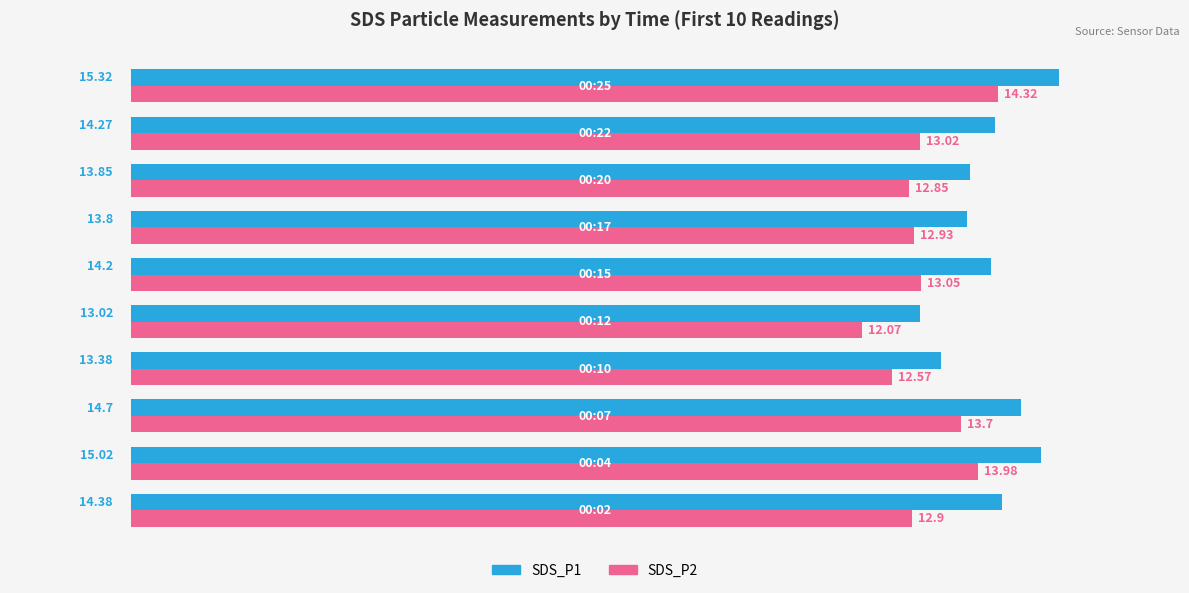

Which series has the largest range (max minus min)?

SDS_P1